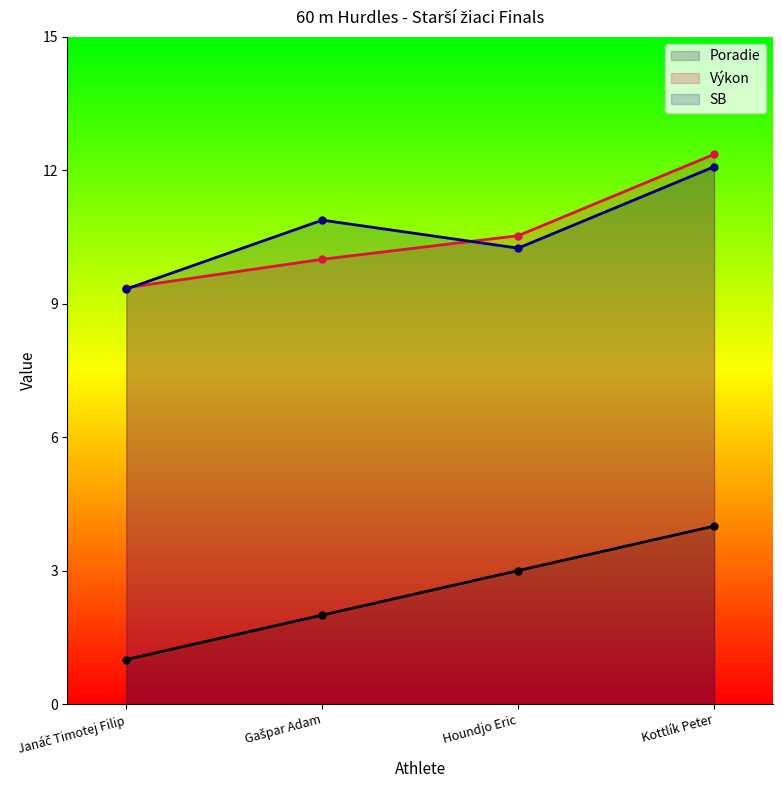

True or false: Poradie and Výkon cross at least once.

False